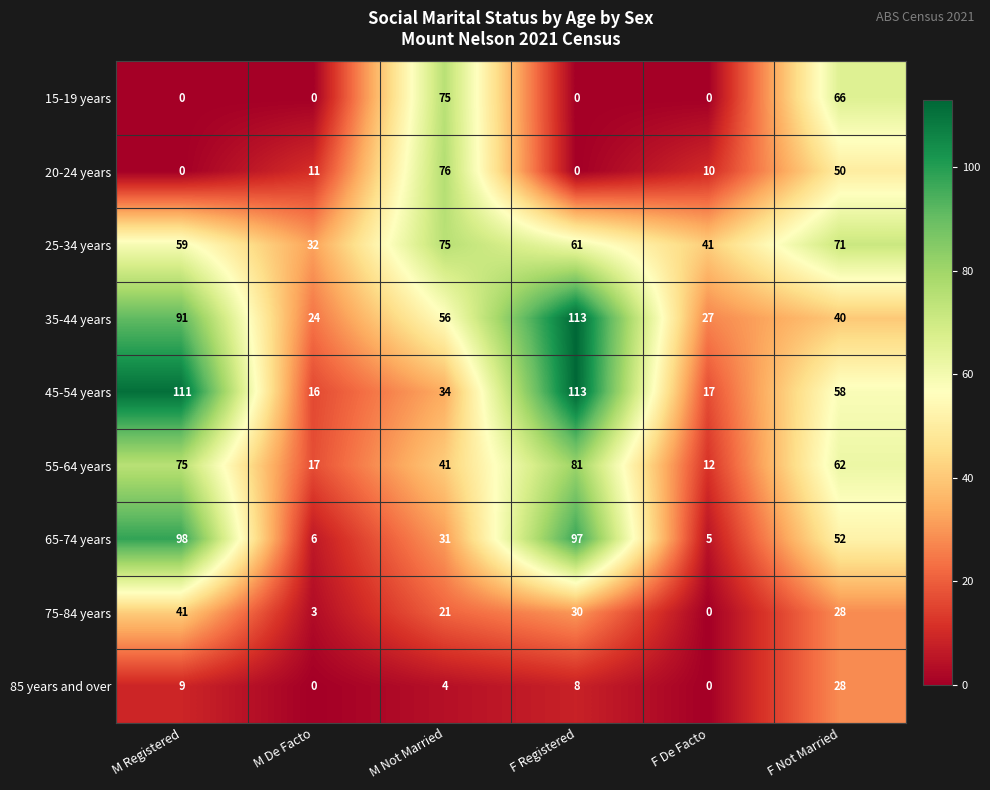

What is the total value across all series at M Registered?

484